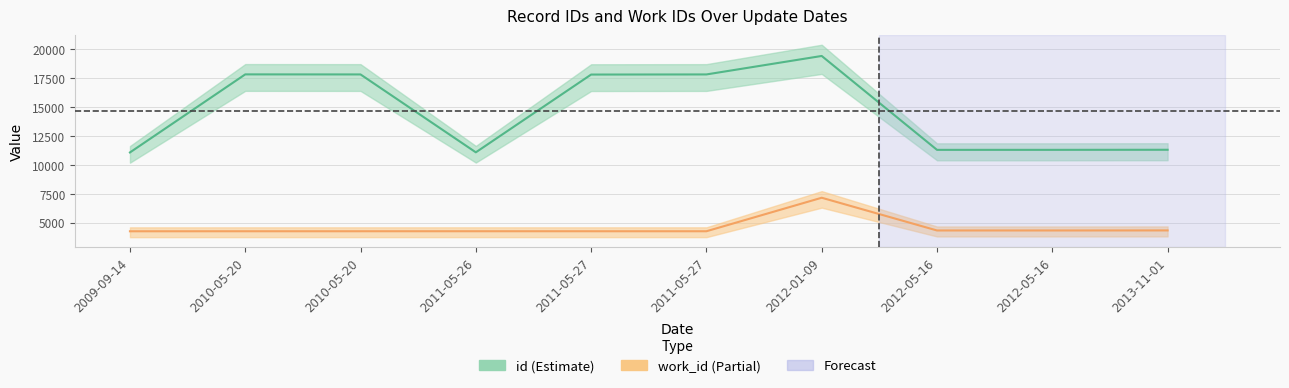

What is the value of the id point at the 3rd from the left?

17824